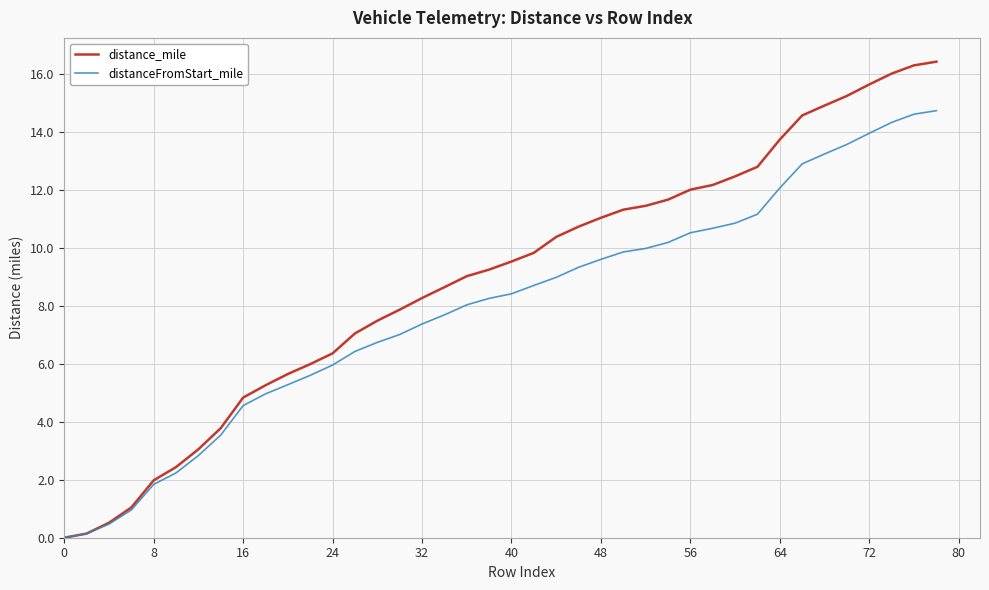

Rank the series by their average value, from lowest to highest.

distanceFromStart_mile, distance_mile